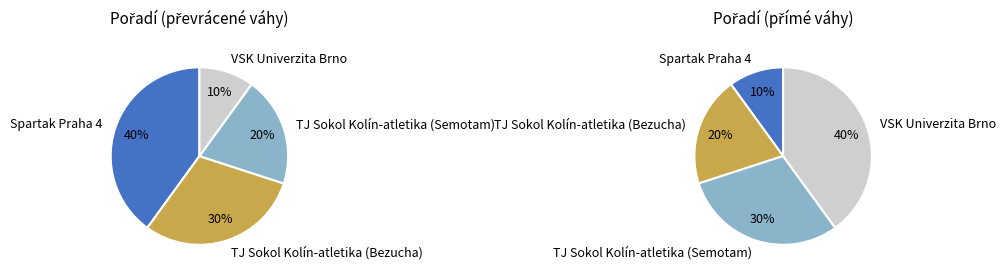

Does Spartak Praha 4 represent more than half of the total?

No